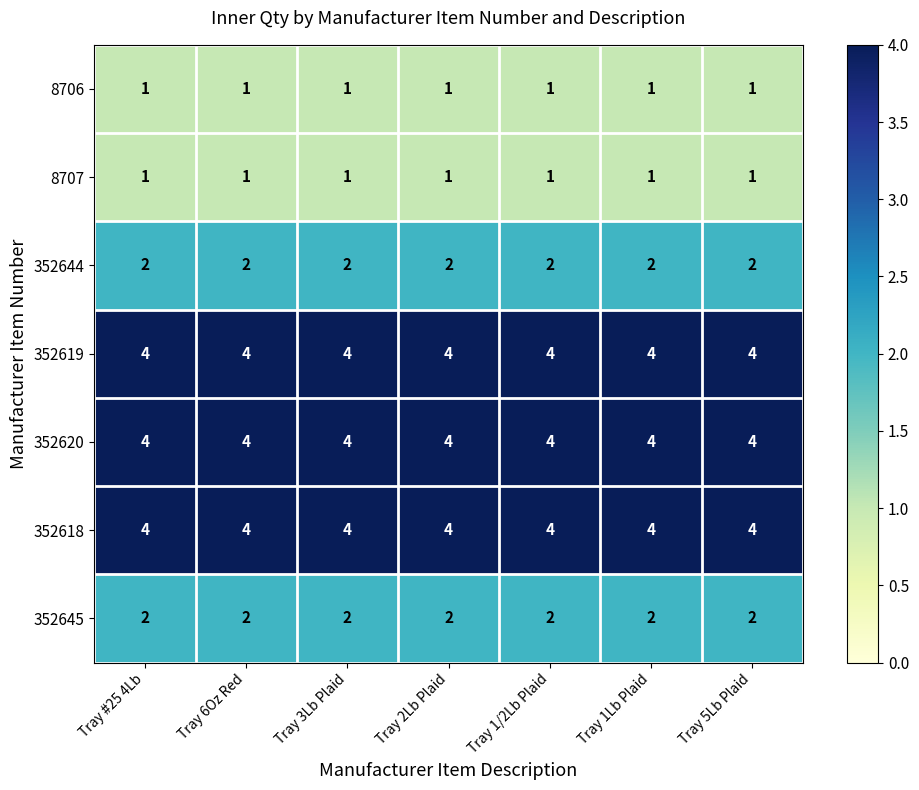

The 352618 series shows 6 at Tray 1/2Lb Plaid. True or false?

False